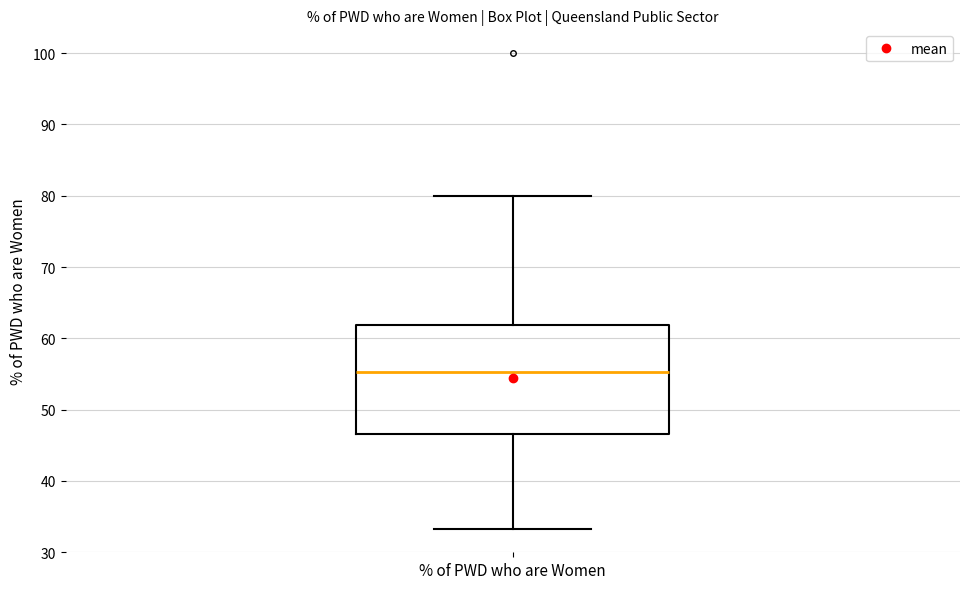

Where does the lower whisker of the box for % of PWD who are Women end on the y-axis? The values are not printed on the chart, so give them approximately, as read against the axis.

33